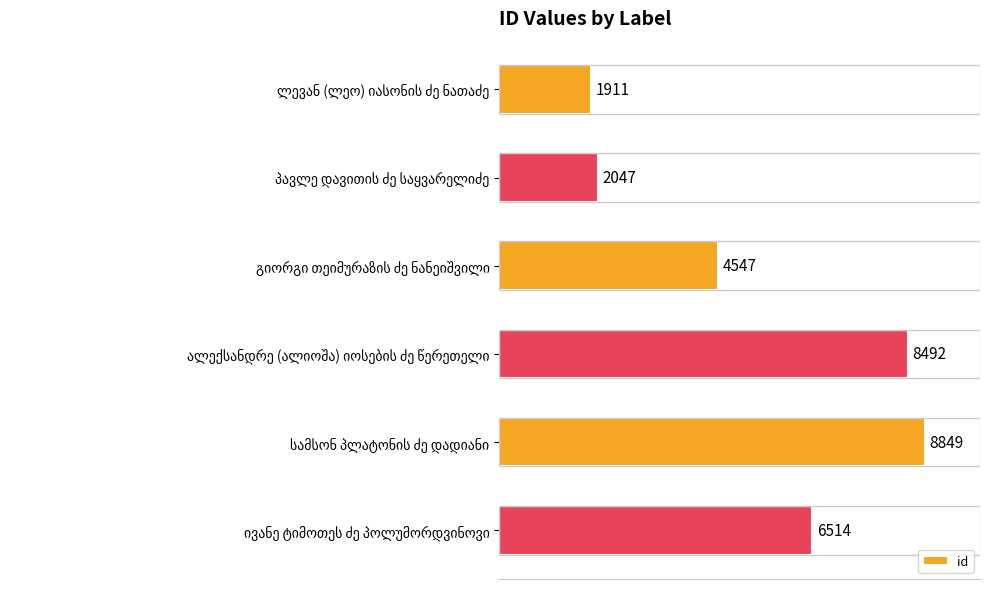

What is the maximum value shown in the chart?

8849